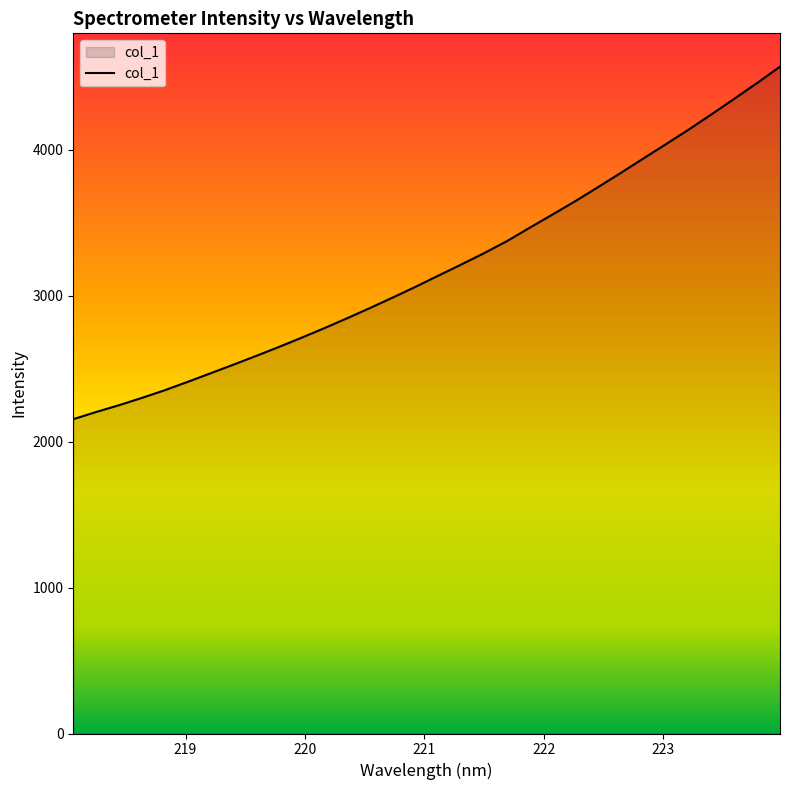

What is the difference between the maximum and minimum values?

2414.9